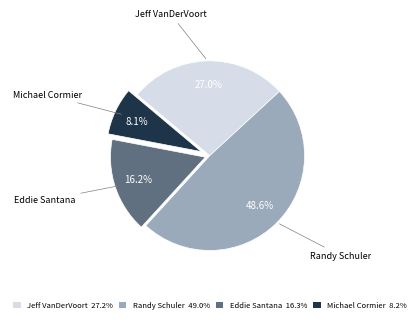

Rank the categories by value from lowest to highest.

Michael Cormier, Eddie Santana, Jeff VanDerVoort, Randy Schuler